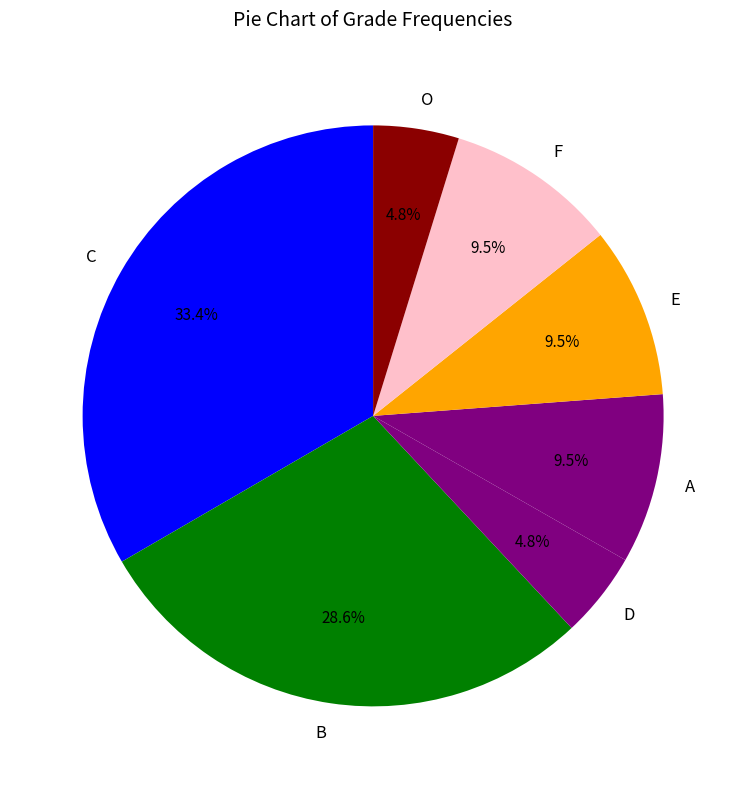

What is the largest slice in the pie chart?

C